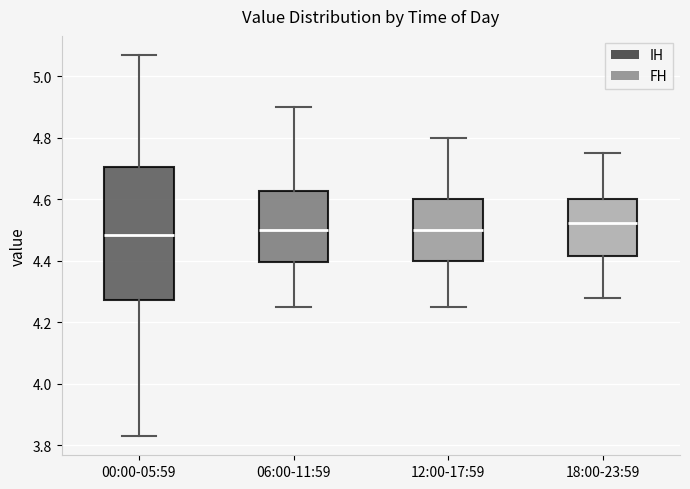

Reading left to right, read every box against the y-axis: the position of its median line, the range the box covers, and the ends of its whiskers. The values are not printed on the chart, so give them approximately, as read against the axis.

00:00-05:59: median 4.48, box 4.28 to 4.70, whiskers 3.84 to 5.08
06:00-11:59: median 4.50, box 4.40 to 4.62, whiskers 4.26 to 4.90
12:00-17:59: median 4.50, box 4.40 to 4.60, whiskers 4.26 to 4.80
18:00-23:59: median 4.52, box 4.42 to 4.60, whiskers 4.28 to 4.76